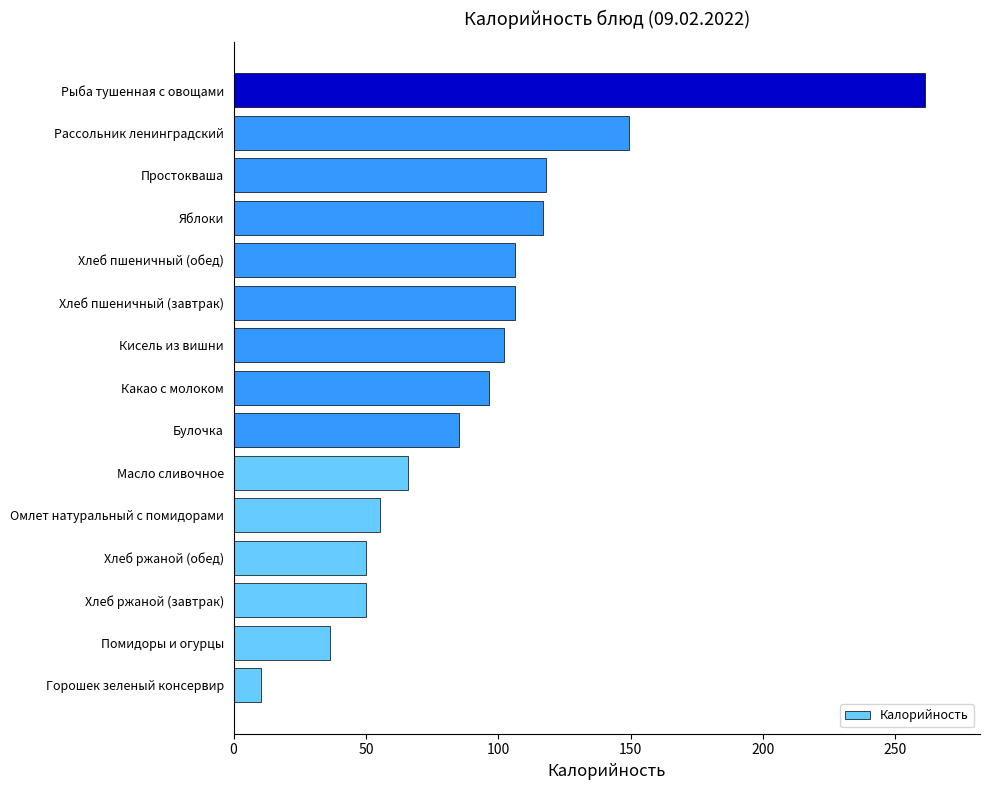

What value does the data have at Омлет натуральный с помидорами?

55.4